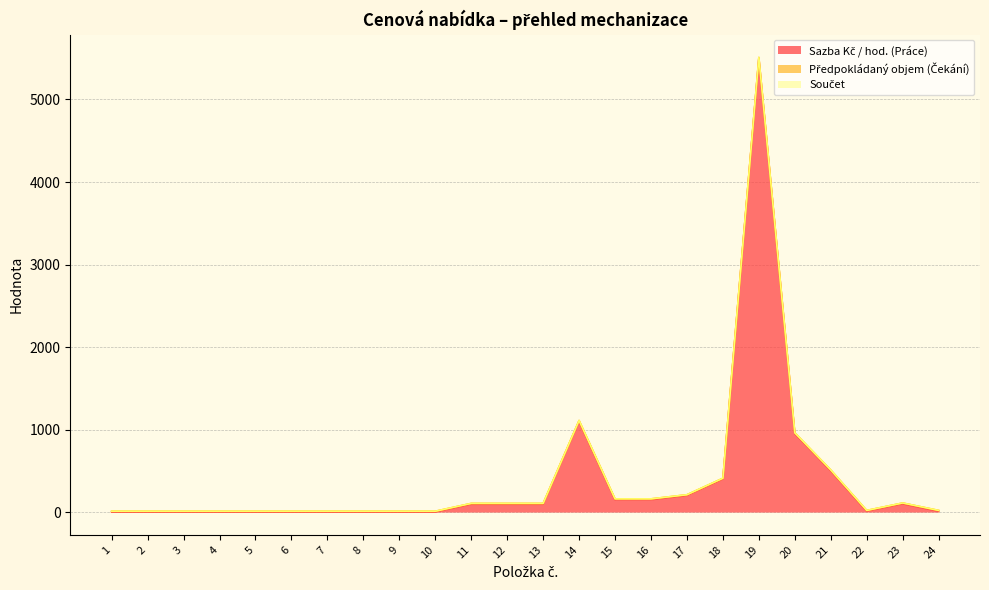

How many categories are shown in the chart?

24